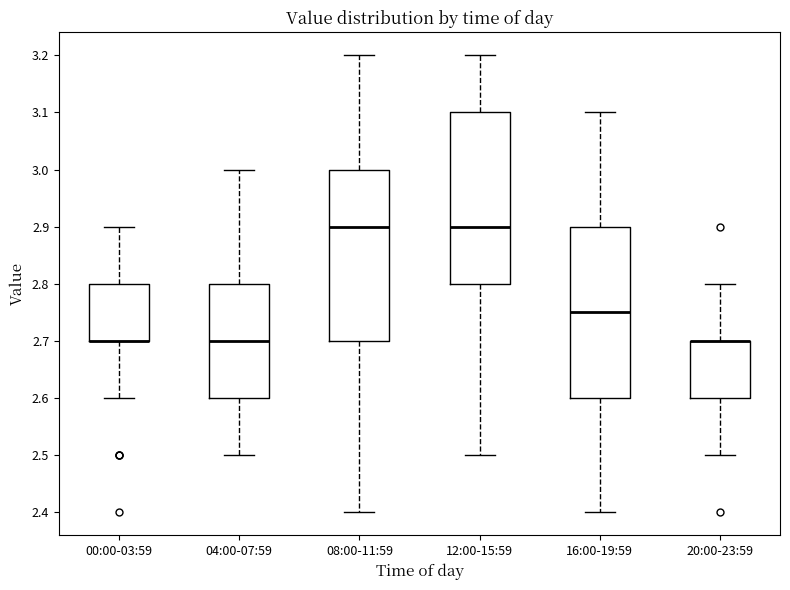

Reading left to right, transcribe this box plot: for each box, give where its median line is, the range the box spans, and where its two whiskers end, as read against the y-axis. The values are not printed on the chart, so give them approximately, as read against the axis.

00:00-03:59: median 2.70 (drawn on the box's lower edge), box 2.70 to 2.80, whiskers 2.60 to 2.90
04:00-07:59: median 2.70, box 2.60 to 2.80, whiskers 2.50 to 3.00
08:00-11:59: median 2.90, box 2.70 to 3.00, whiskers 2.40 to 3.20
12:00-15:59: median 2.90, box 2.80 to 3.10, whiskers 2.50 to 3.20
16:00-19:59: median 2.75, box 2.60 to 2.90, whiskers 2.40 to 3.10
20:00-23:59: median 2.70 (drawn on the box's upper edge), box 2.60 to 2.70, whiskers 2.50 to 2.80